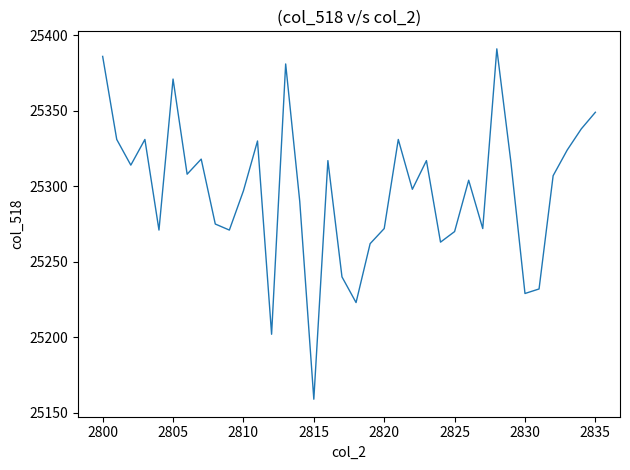

What is the difference between the maximum and minimum values?

232